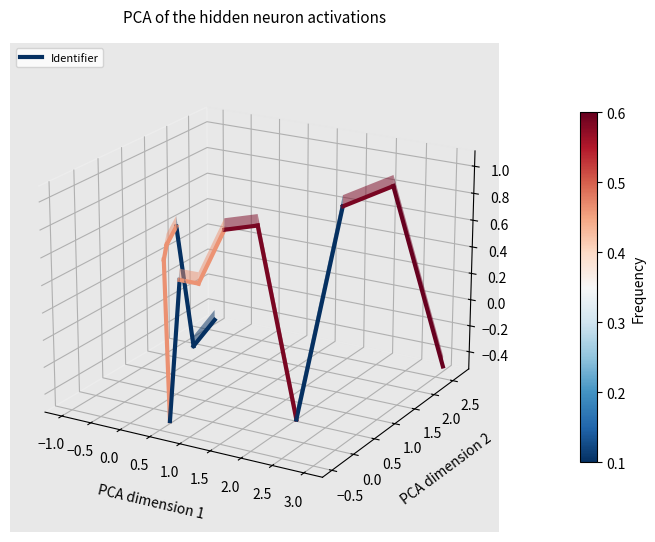

How many distinct data groups are displayed?

1